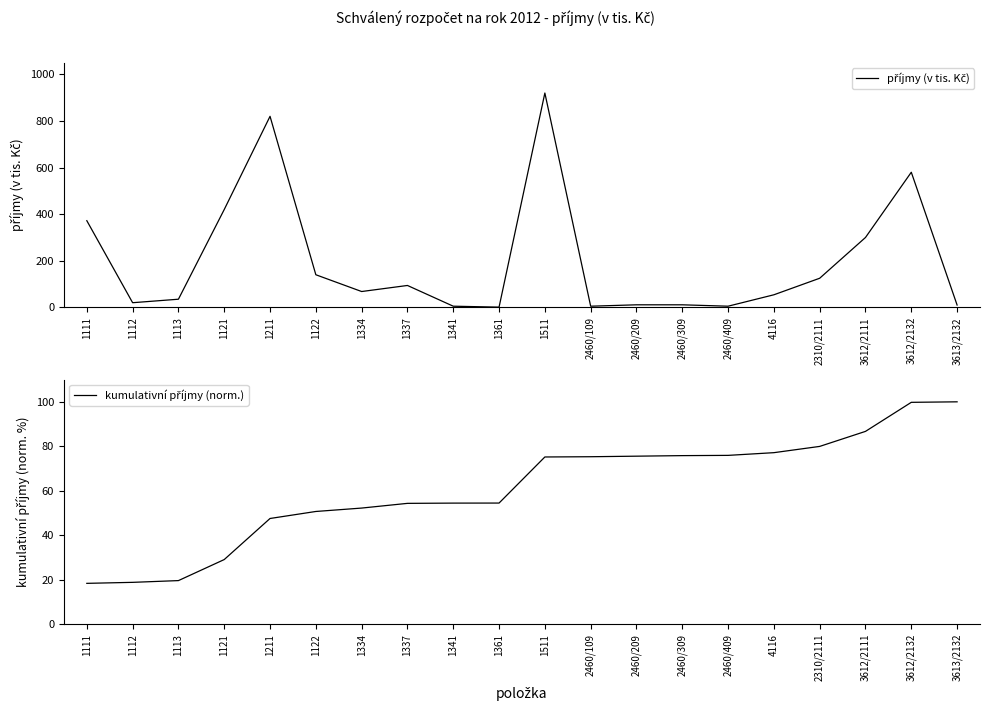

True or false: příjmy (v tis. Kč) has more than 0 points higher than both neighbors.

True